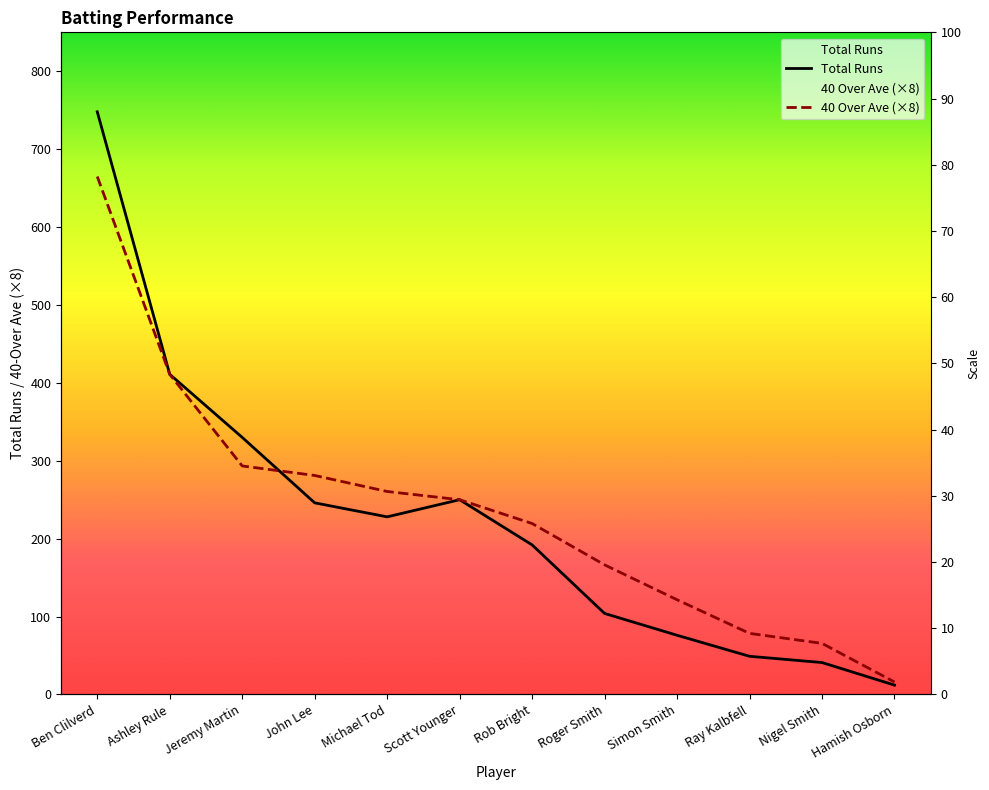

At which label does Total Runs reach its peak?

Ben Clilverd